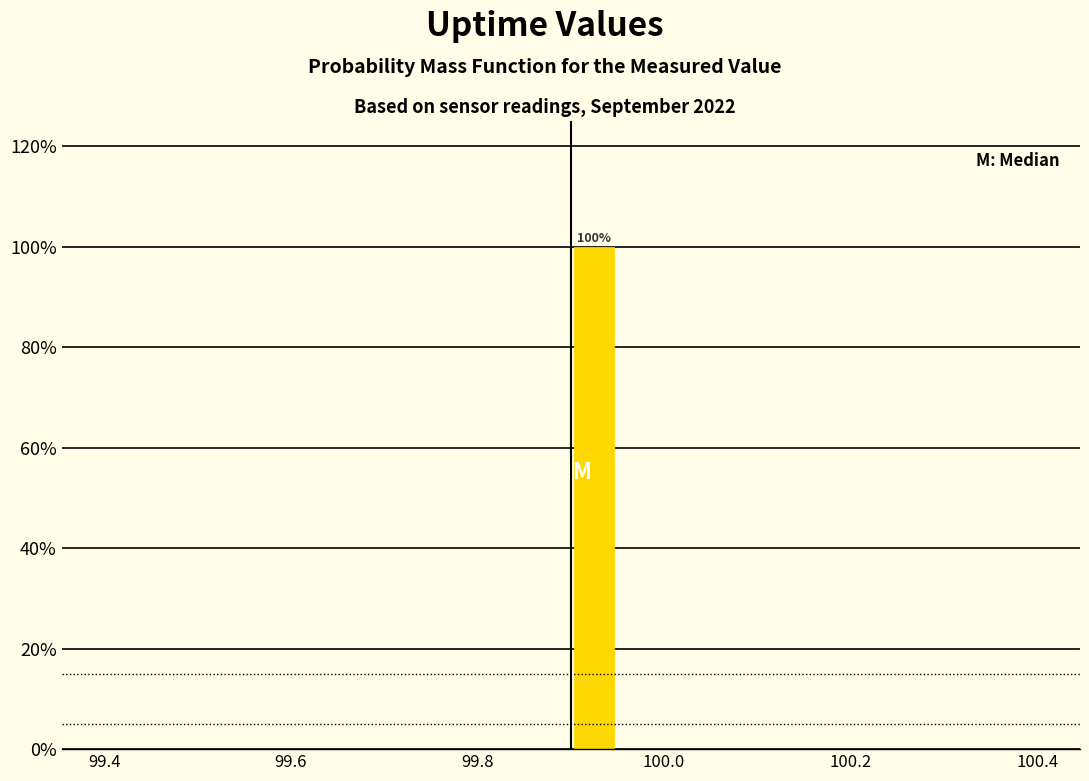

Around what value on the x-axis is the tallest bar? Give the approximate position of its centre, as read against the axis.

99.92